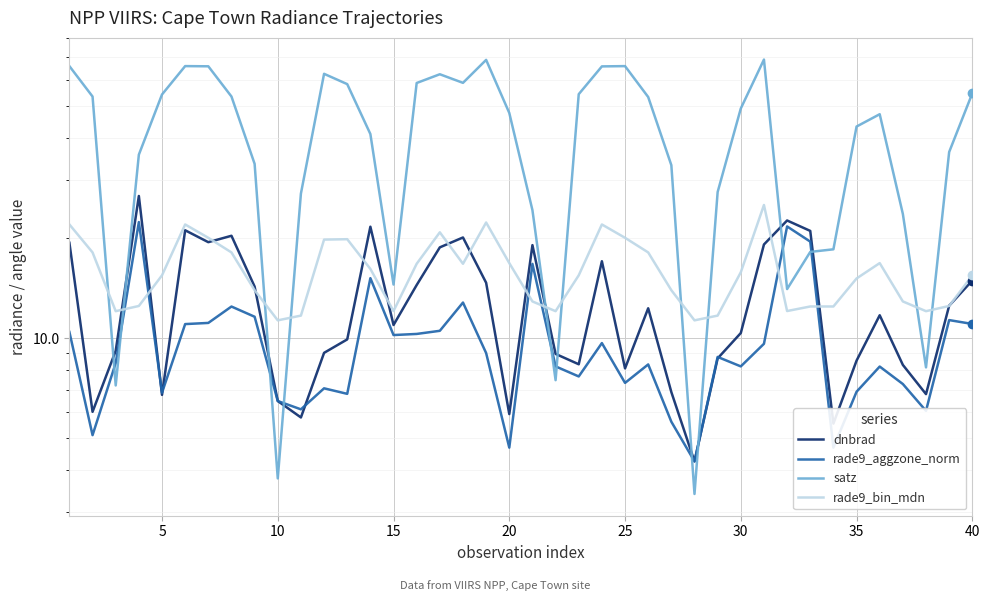

Is the value of rade9_bin_mdn at 33 greater than the value of rade9_aggzone_norm at 16?

Yes